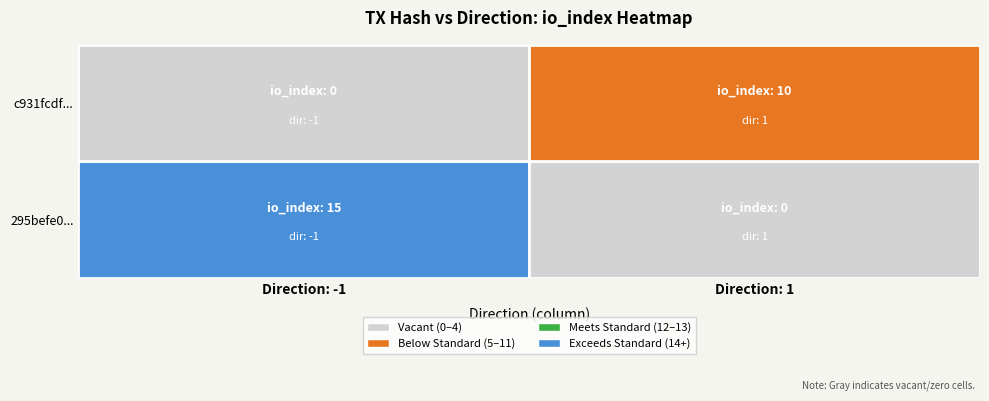

Is it true that 295befe02652f60d32716727d2c1f660adfd9d6 equals 5 at io_index?

False